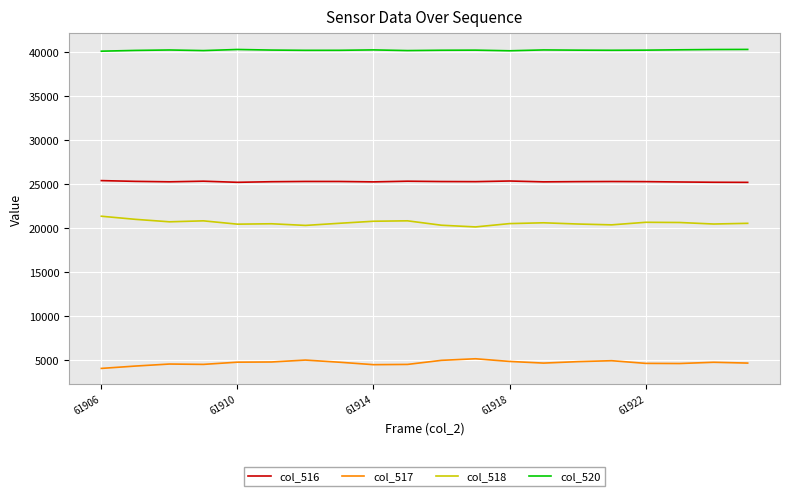

What is the smallest value displayed?

4051